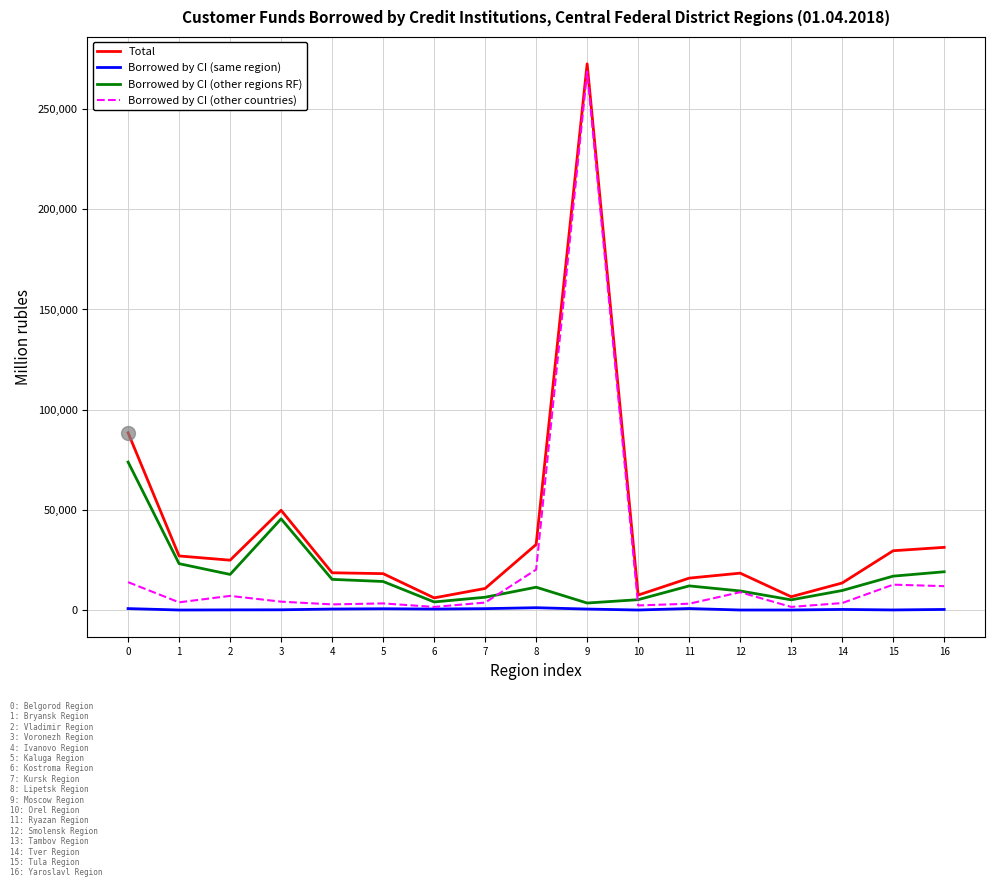

What are all the series names shown in the legend?

Total, Borrowed by CI (same region), Borrowed by CI (other regions RF), Borrowed by CI (other countries)